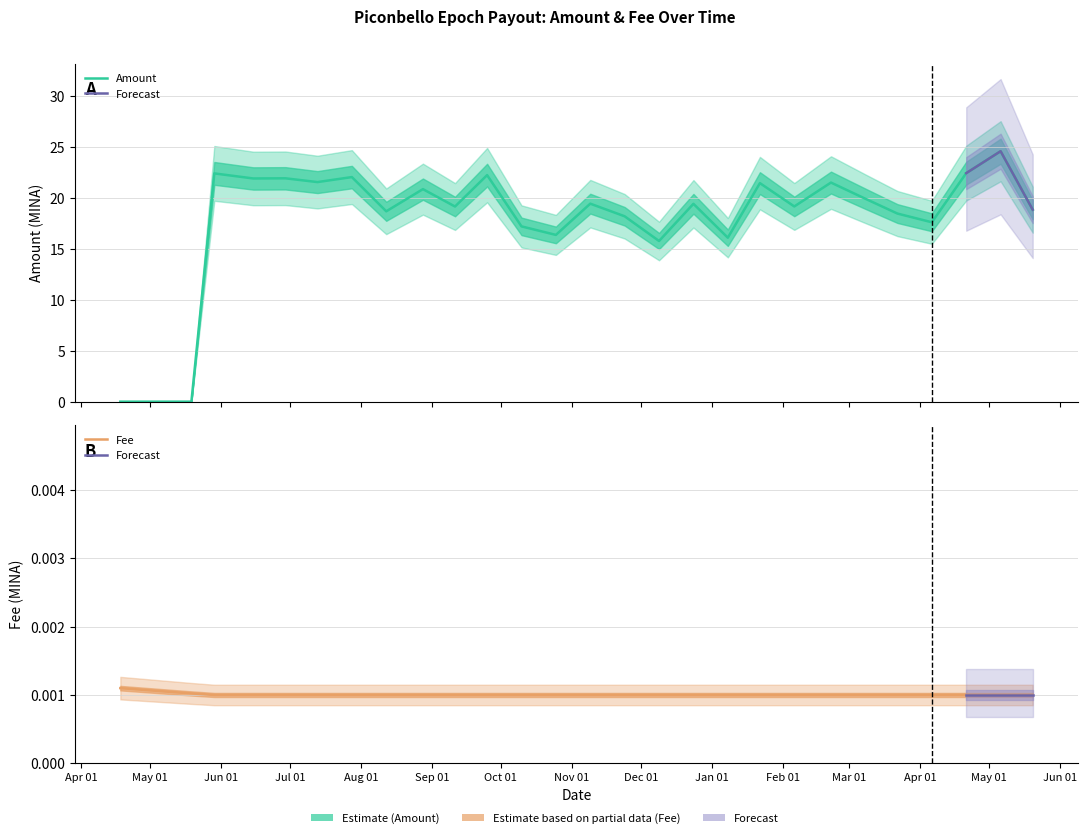

What is the spread (max minus min) of values at 2023-11-09?

19.4